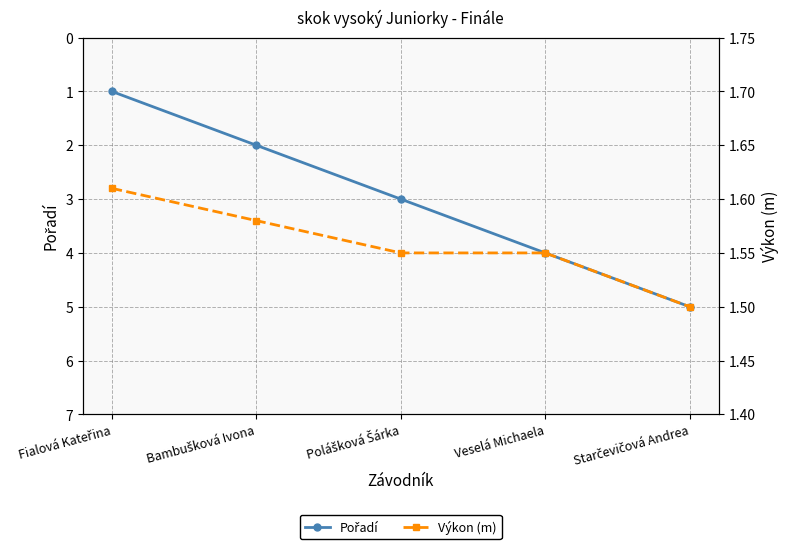

How many values in the Pořadí series are below 3?

2